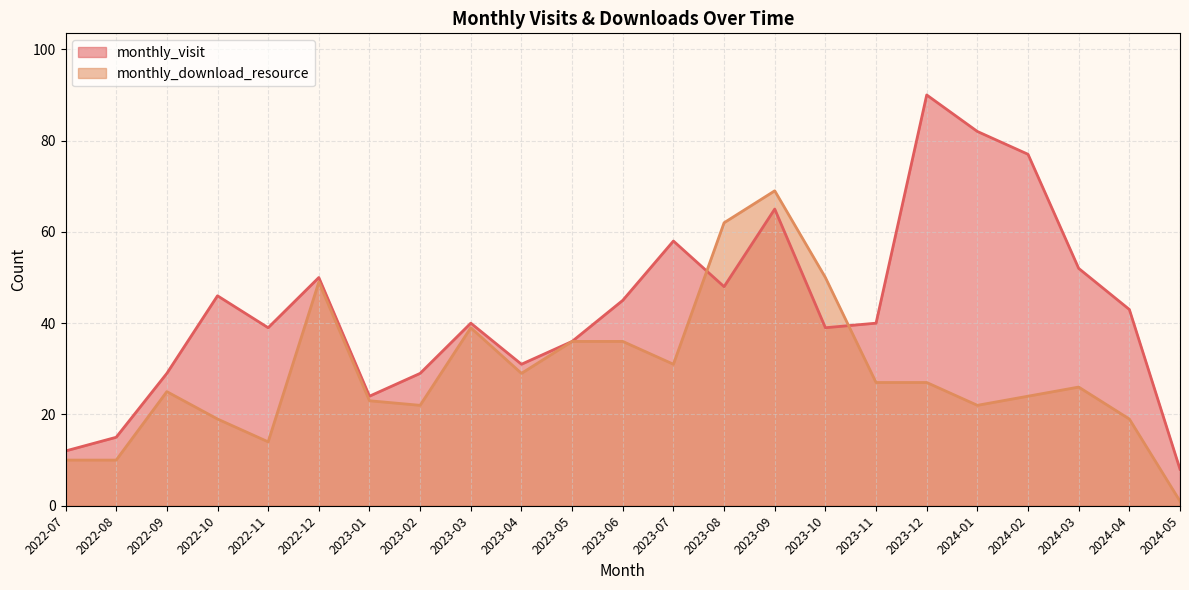

What is the difference between the maximum and minimum values in the monthly_download_resource series?

68